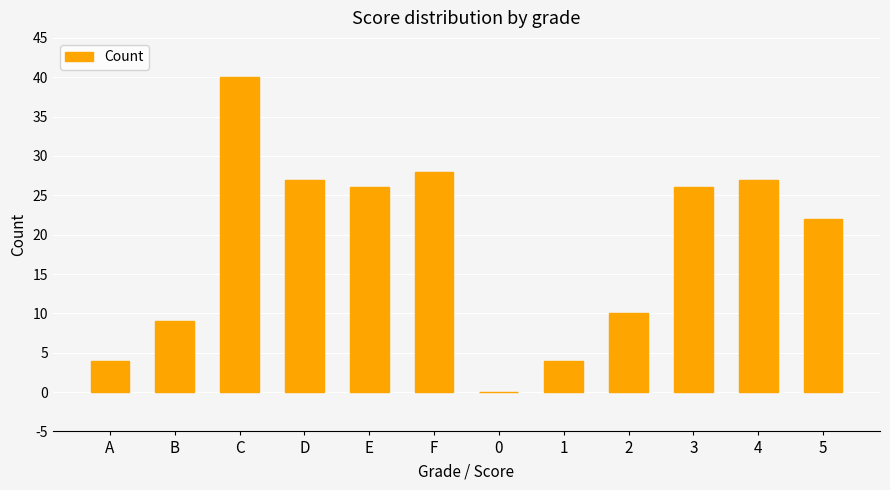

At which label does the data first exceed 26?

C